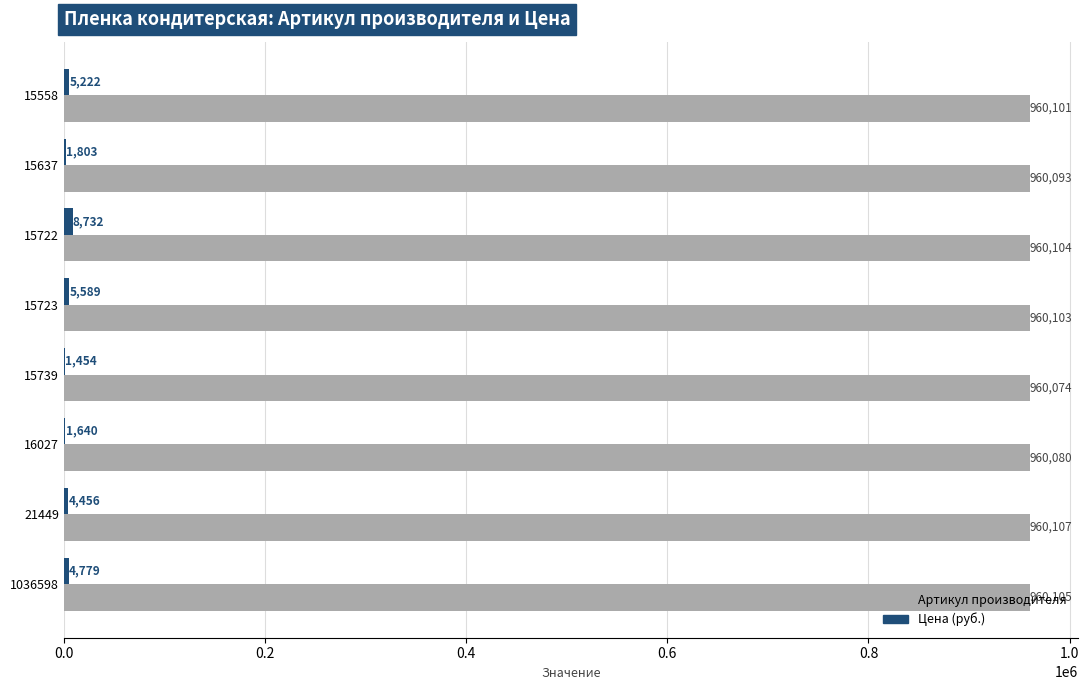

What is the total value across all series at 16027?

961720